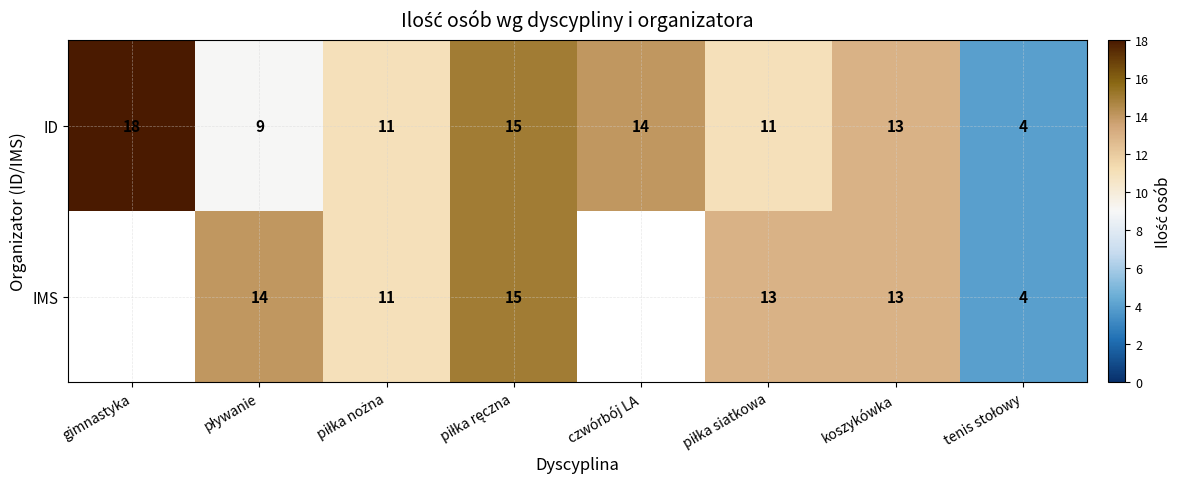

At which category is the sum across all series the highest?

piłka ręczna